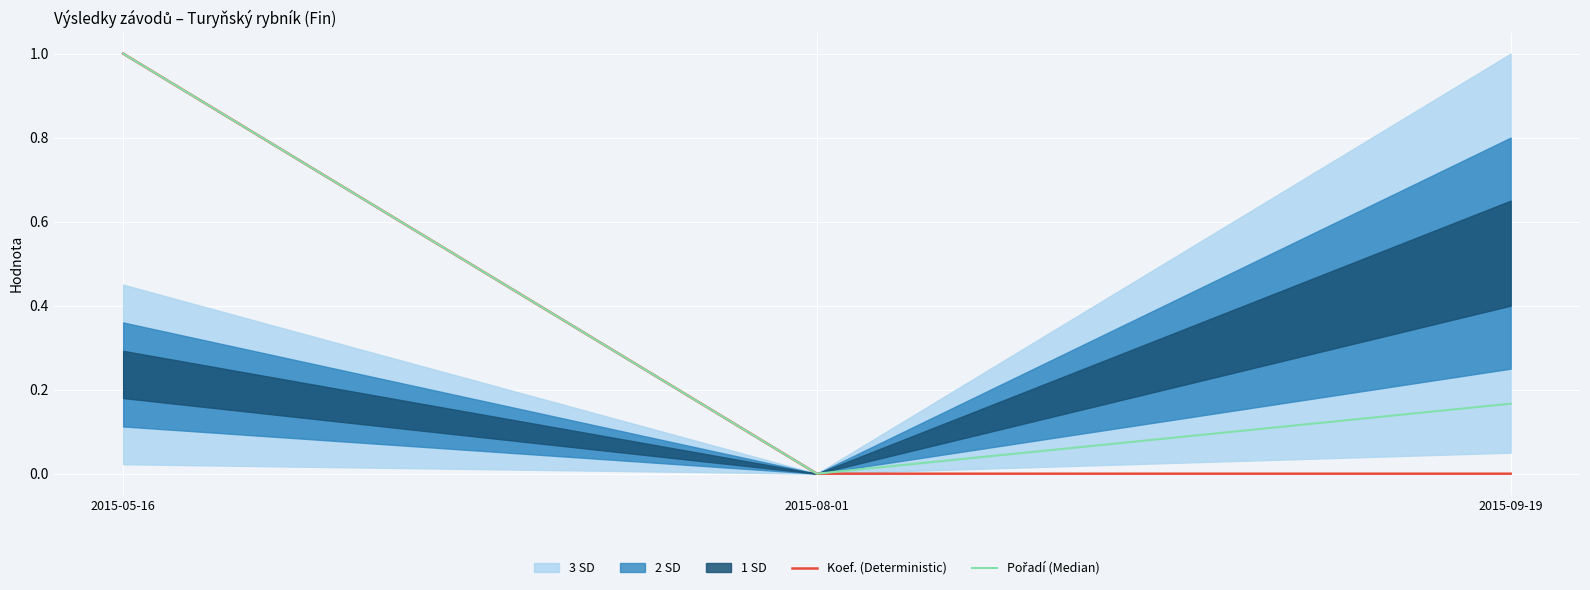

Is it true that Koef. (Deterministic) equals 1.0 at 2015-05-16?

True